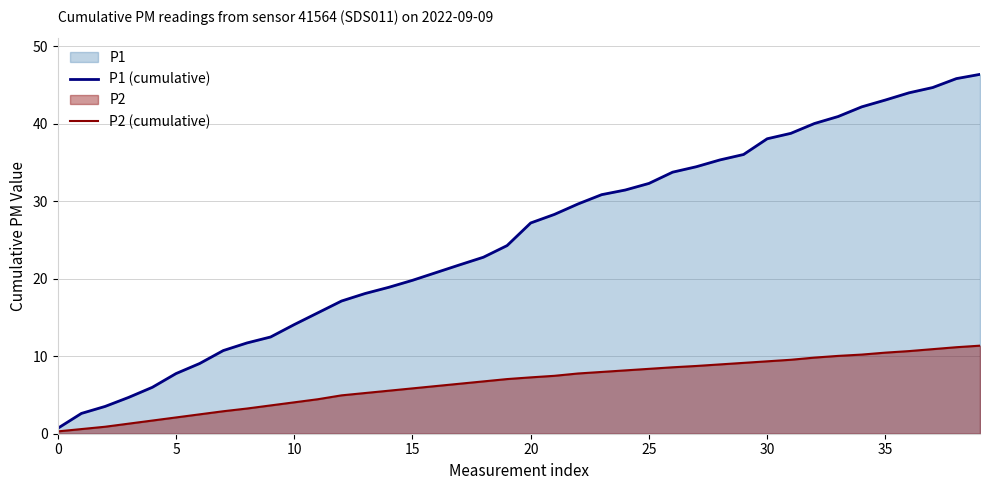

Reading left to right, extract all data points from this chart.

P1 (cumulative): 0.7	2.6	3.5	4.7	6.0	7.8	9.1	10.7	11.7	12.5	14.1	15.6	17.1	18.1	18.9	19.8	20.8	21.8	22.8	24.3	27.2	28.3	29.6	30.8	31.4	32.3	33.7	34.4	35.3	36.0	38.1	38.8	40.0	40.9	42.2	43.1	44.0	44.7	45.8	46.4
P2 (cumulative): 0.3	0.6	0.9	1.3	1.7	2.1	2.5	2.9	3.2	3.6	4.0	4.5	5.0	5.2	5.5	5.8	6.1	6.4	6.7	7.0	7.3	7.5	7.8	8.0	8.2	8.4	8.6	8.7	8.9	9.1	9.3	9.5	9.8	10.0	10.2	10.5	10.7	10.9	11.2	11.4